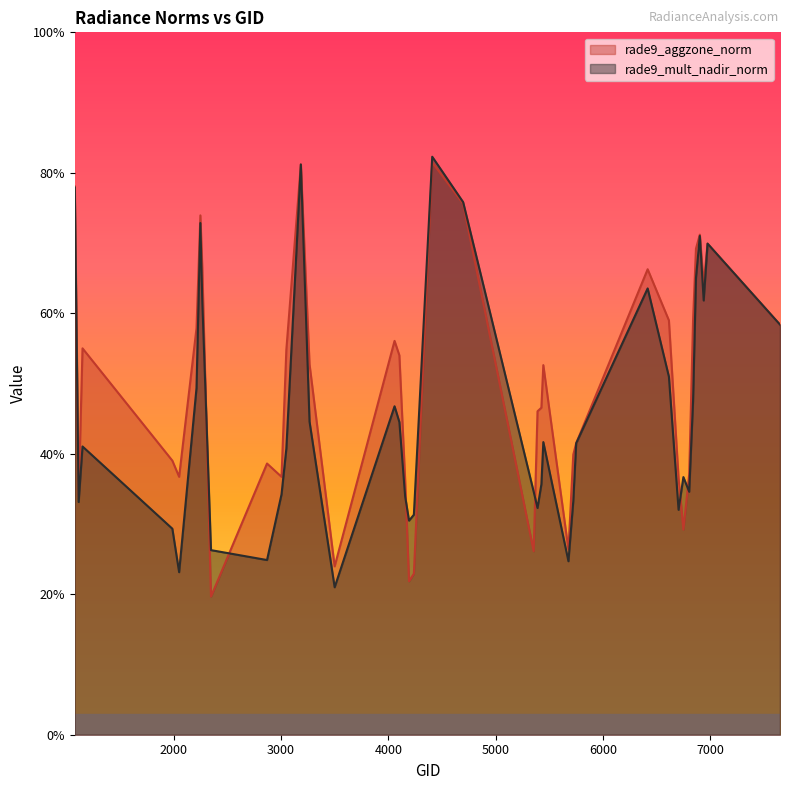

Reading left to right, transcribe all the data shown in this chart.

rade9_aggzone_norm: 1079=0.8	1115=0.3	1151=0.6	1988=0.4	2051=0.4	2213=0.6	2249=0.7	2267=0.7	2348=0.2	2870=0.4	3005=0.4	3050=0.5	3185=0.8	3266=0.5	3500=0.2	4058=0.6	4103=0.5	4157=0.4	4193=0.2	4238=0.2	4409=0.8	4697=0.8	5354=0.3	5390=0.5	5426=0.5	5444=0.5	5678=0.3	5723=0.4	5750=0.4	6416=0.7	6614=0.6	6704=0.4	6749=0.3	6803=0.4	6839=0.6	6866=0.7	6902=0.7	6938=0.6	6974=0.7	7649=0.6
rade9_mult_nadir_norm: 1079=0.8	1115=0.3	1151=0.4	1988=0.3	2051=0.2	2213=0.5	2249=0.7	2267=0.6	2348=0.3	2870=0.2	3005=0.3	3050=0.4	3185=0.8	3266=0.4	3500=0.2	4058=0.5	4103=0.4	4157=0.3	4193=0.3	4238=0.3	4409=0.8	4697=0.8	5354=0.3	5390=0.3	5426=0.4	5444=0.4	5678=0.2	5723=0.3	5750=0.4	6416=0.6	6614=0.5	6704=0.3	6749=0.4	6803=0.3	6839=0.5	6866=0.7	6902=0.7	6938=0.6	6974=0.7	7649=0.6